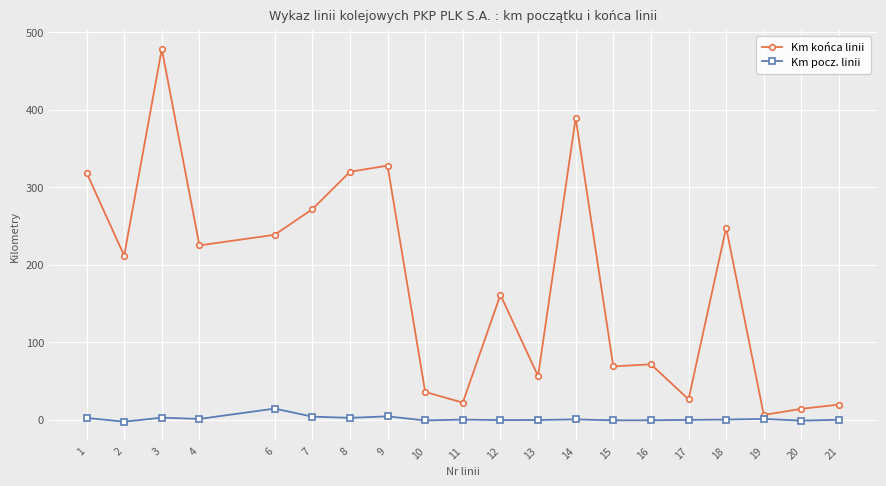

The Km pocz. linii series shows 0.3 at 18. True or false?

True